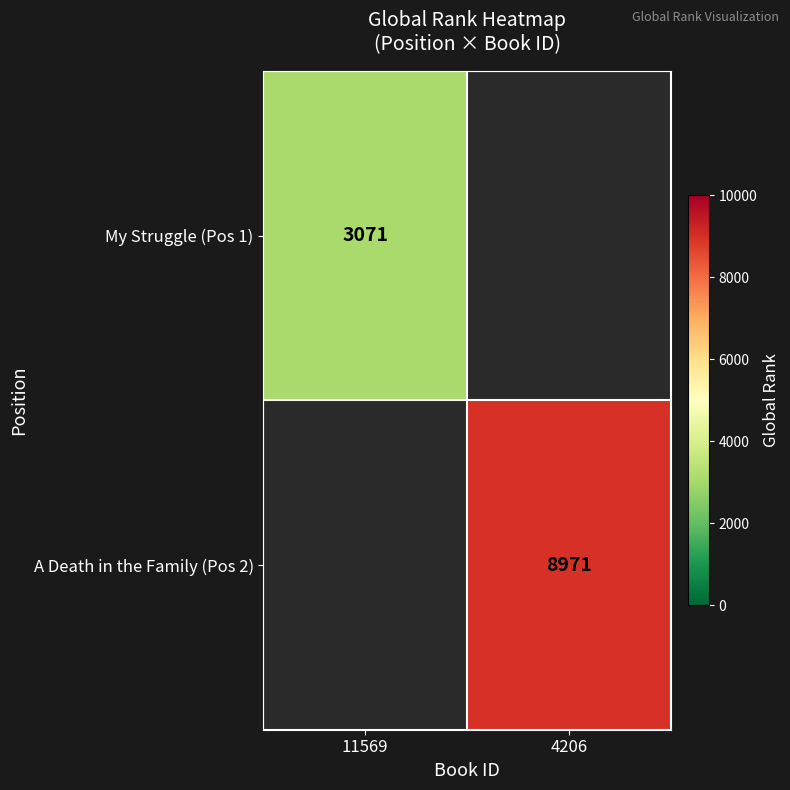

The My Struggle (Pos 1) series shows 3071 at 11569. True or false?

True